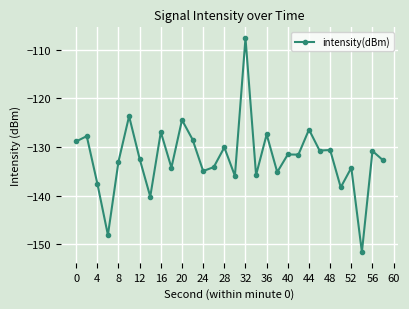

True or false: the data has more than 1 interior local peaks.

True